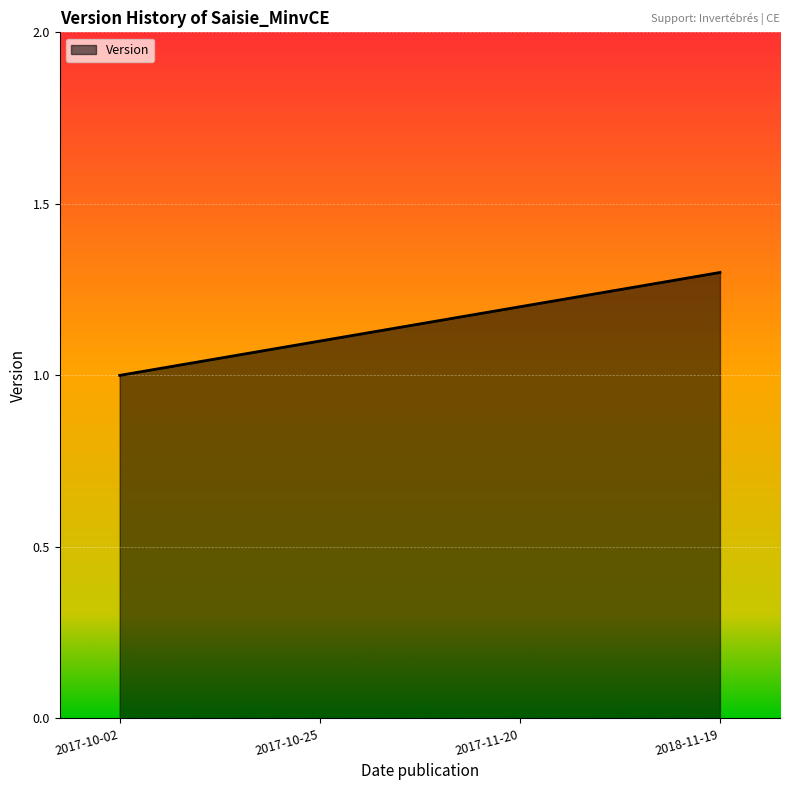

The chart shows a value of 0.6 at 2018-11-19. True or false?

False